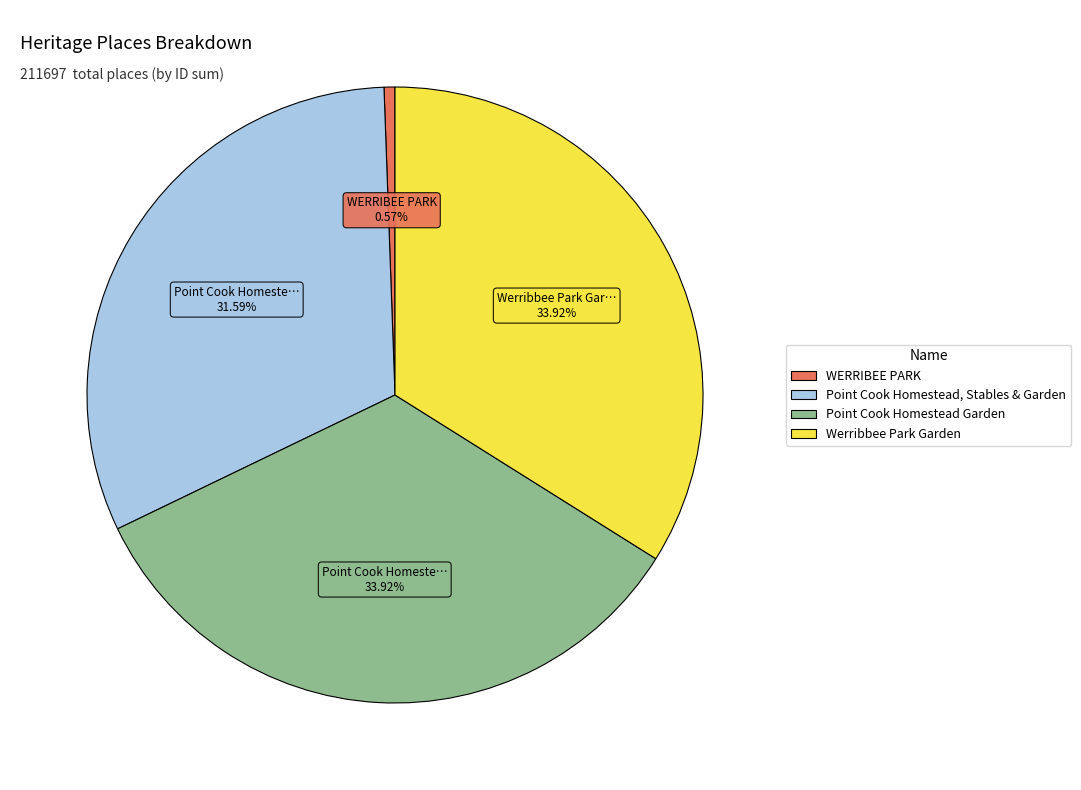

Is there any slice that represents more than half of the pie?

No